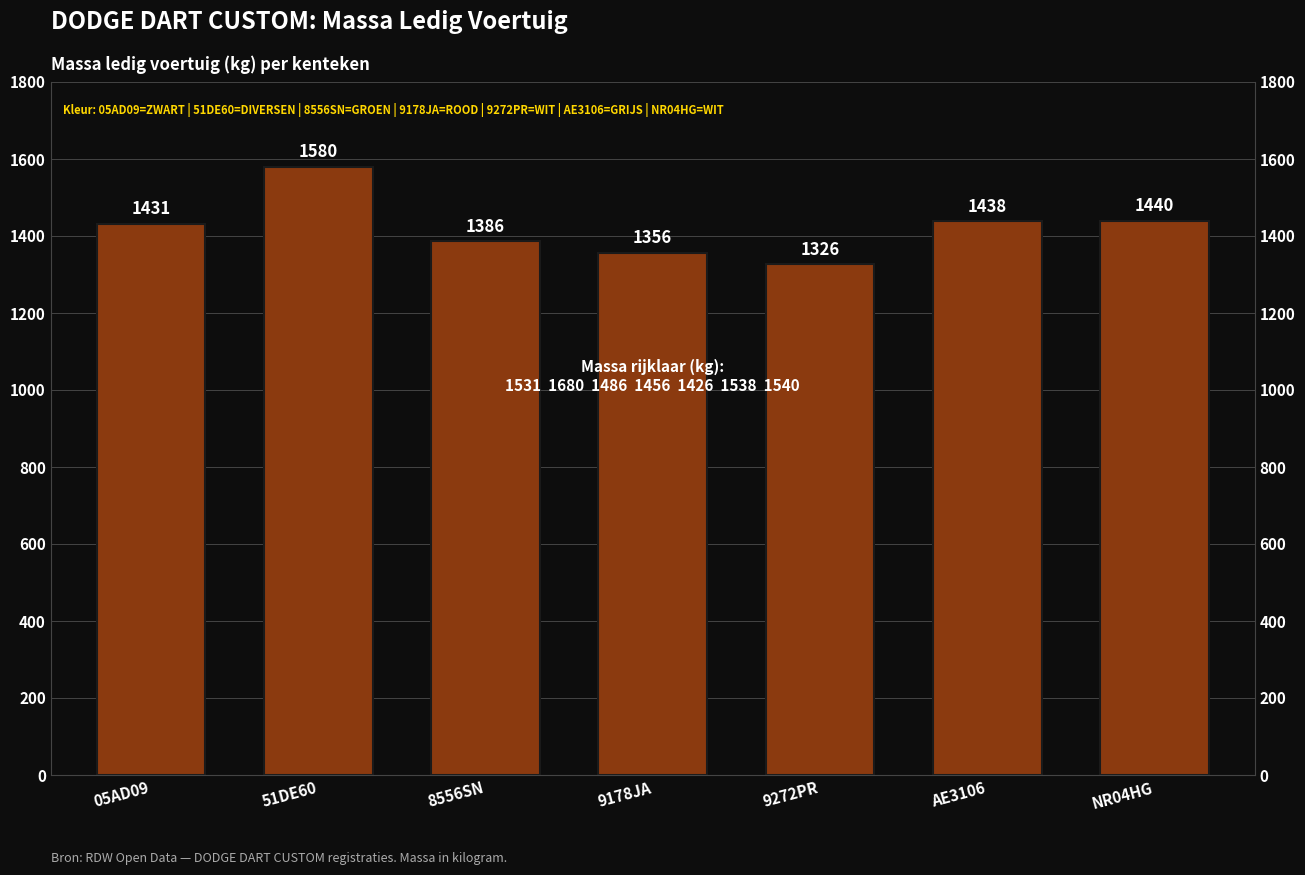

What is the sum of the values at NR04HG and AE3106?

2878